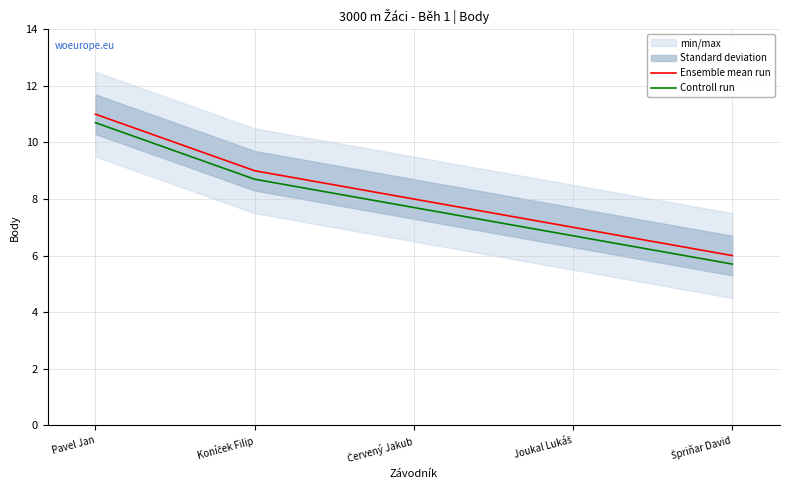

Rank the series at Koníček Filip from highest to lowest value.

Ensemble mean run, Controll run